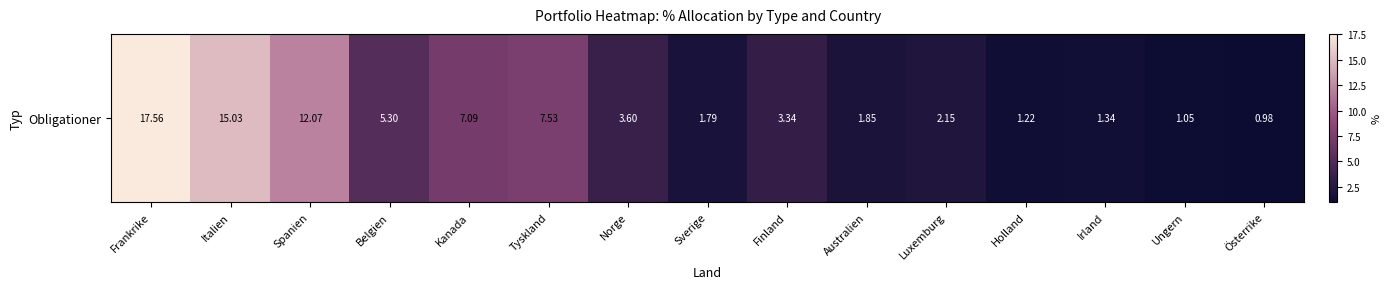

Reading left to right, extract all data points from this chart.

Frankrike=17.6	Italien=15.0	Spanien=12.1	Belgien=5.3	Kanada=7.1	Tyskland=7.5	Norge=3.6	Sverige=1.8	Finland=3.3	Australien=1.9	Luxemburg=2.2	Holland=1.2	Irland=1.3	Ungern=1.0	Österrike=1.0